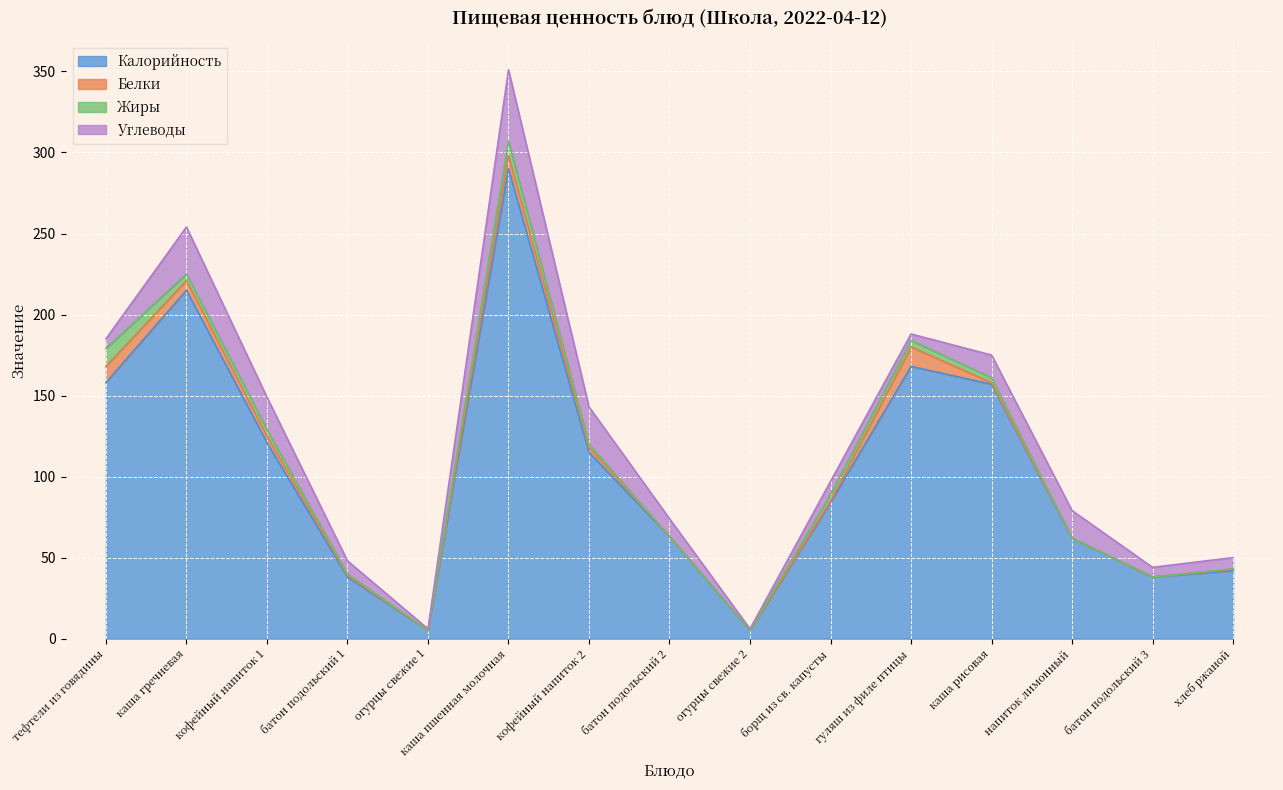

Reading left to right, transcribe all the data shown in this chart.

Калорийность: 158	215	121	38	5	290	115	63	5	84	168	157	62	38	42
Белки: 10	6	4	1	0	8	3	0	0	1	12	1	0	0	1
Жиры: 11	4	4	1	0	9	2	0	0	4	4	3	0	0	0
Углеводы: 6	29	20	8	1	44	23	11	1	8	4	14	17	6	7